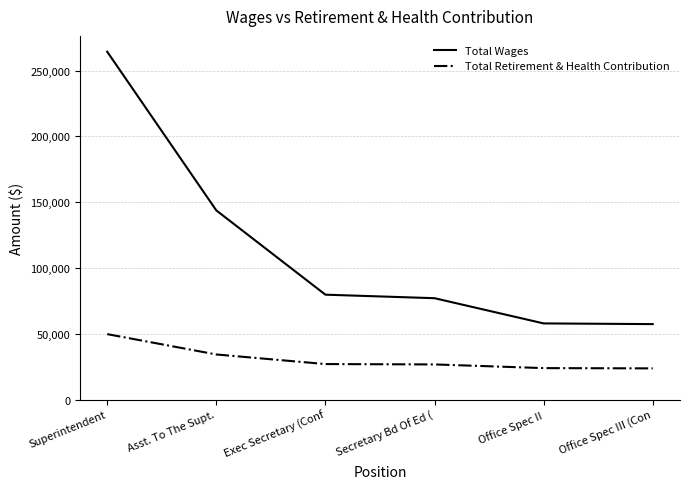

True or false: Total Retirement & Health Contribution has more than 2 interior local peaks.

False